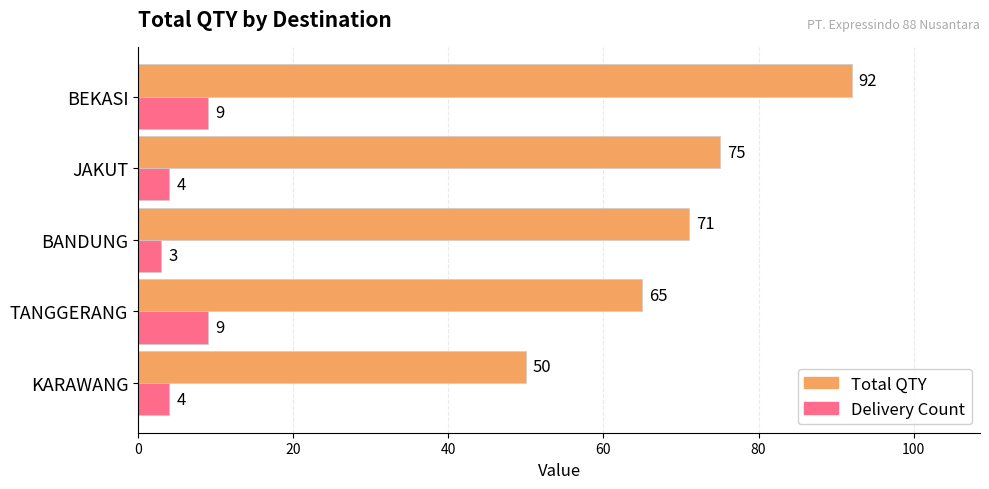

What is the maximum value for Total QTY?

92